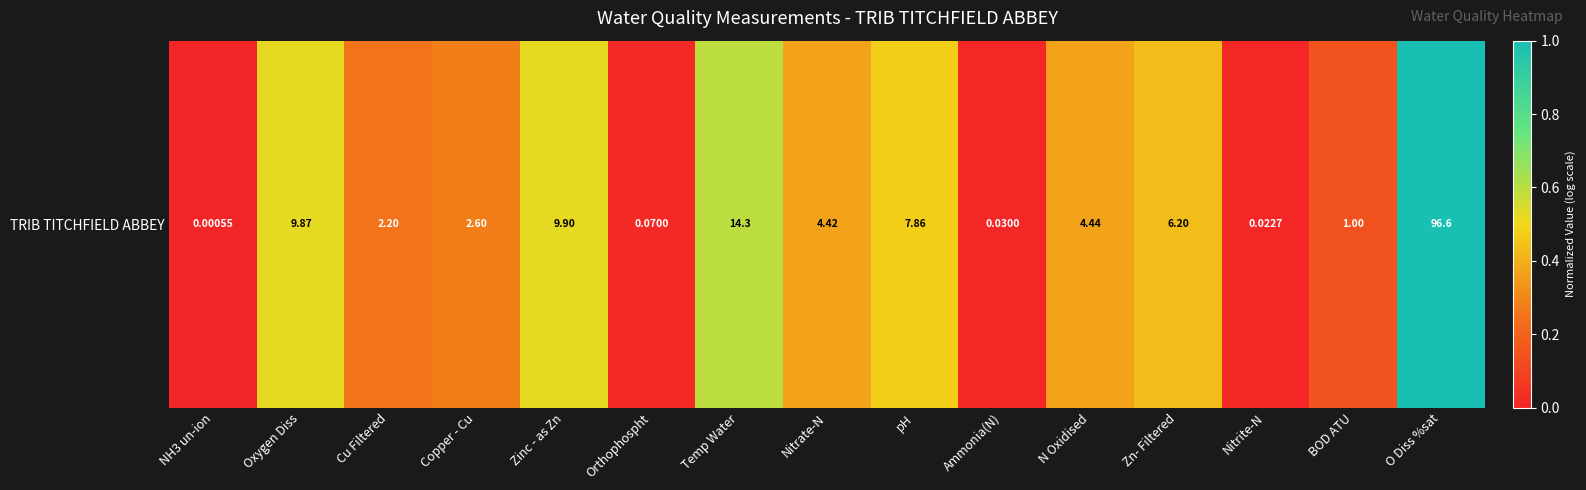

Read the value at Nitrate-N.

0.4